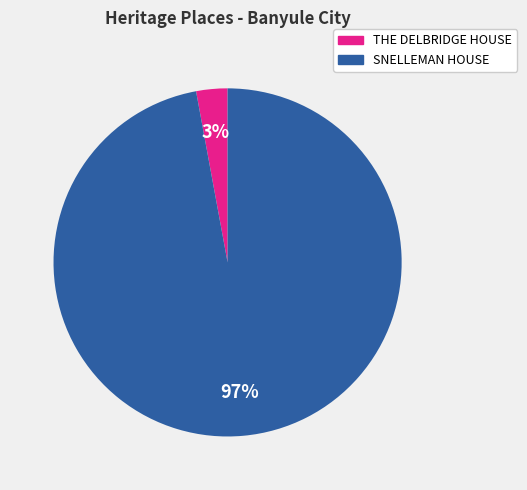

The THE DELBRIDGE HOUSE slice represents 3% of the pie. True or false?

True